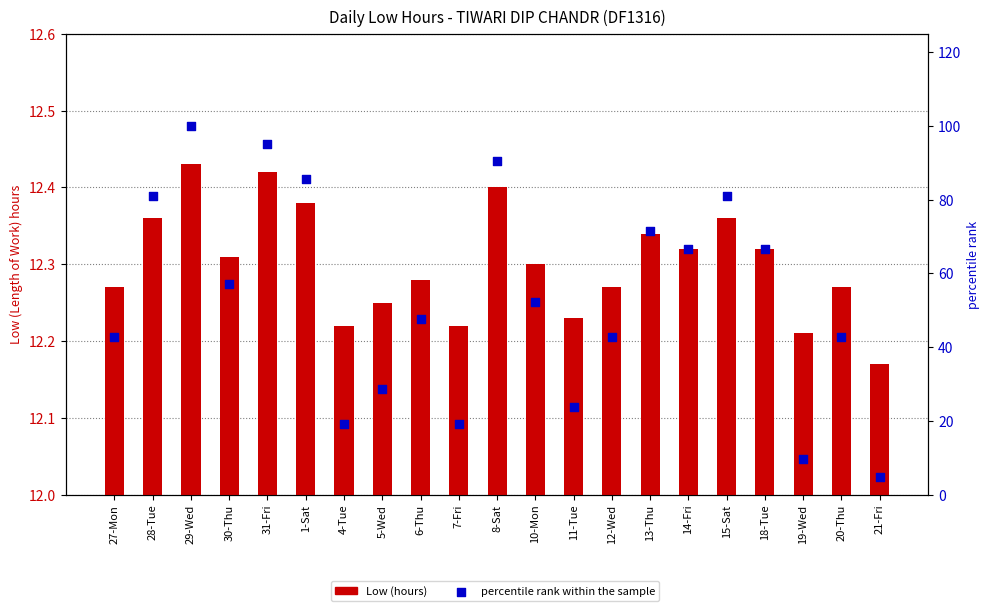

Which series has the largest Y range (max minus min)?

percentile rank within the sample